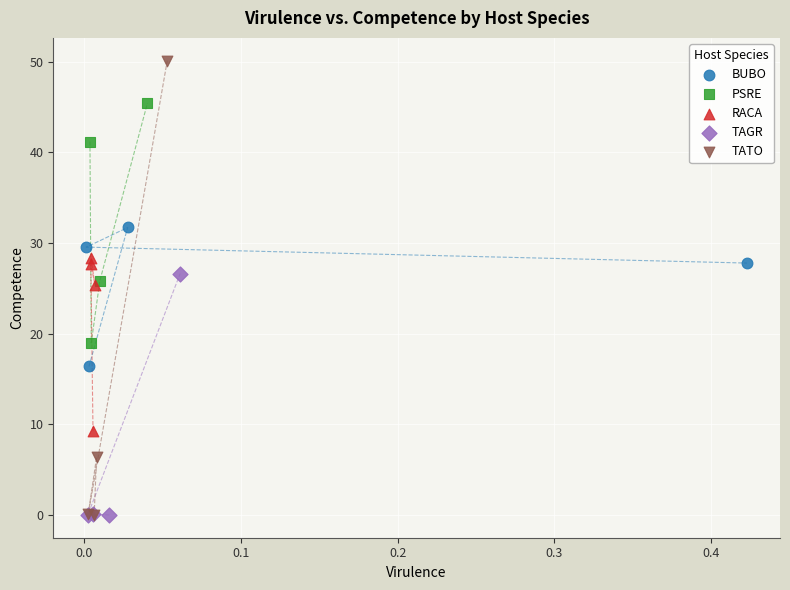

Which series reaches the maximum Y coordinate?

TATO